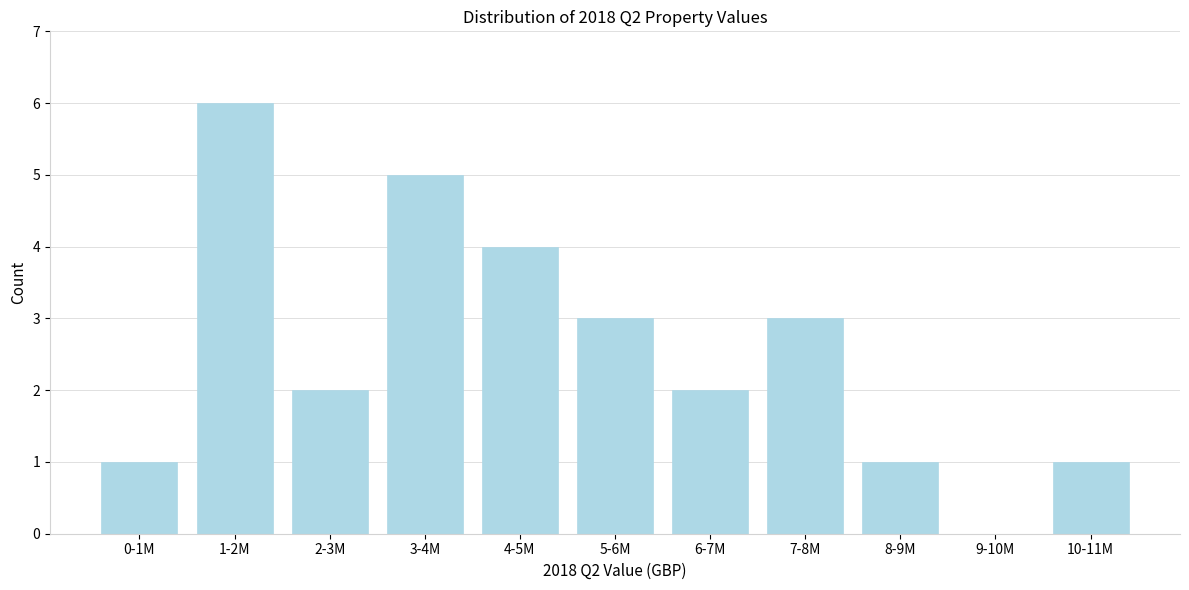

Reading left to right, extract all data points from this chart.

0-1M=1	1-2M=6	2-3M=2	3-4M=5	4-5M=4	5-6M=3	6-7M=2	7-8M=3	8-9M=1	9-10M=0	10-11M=1